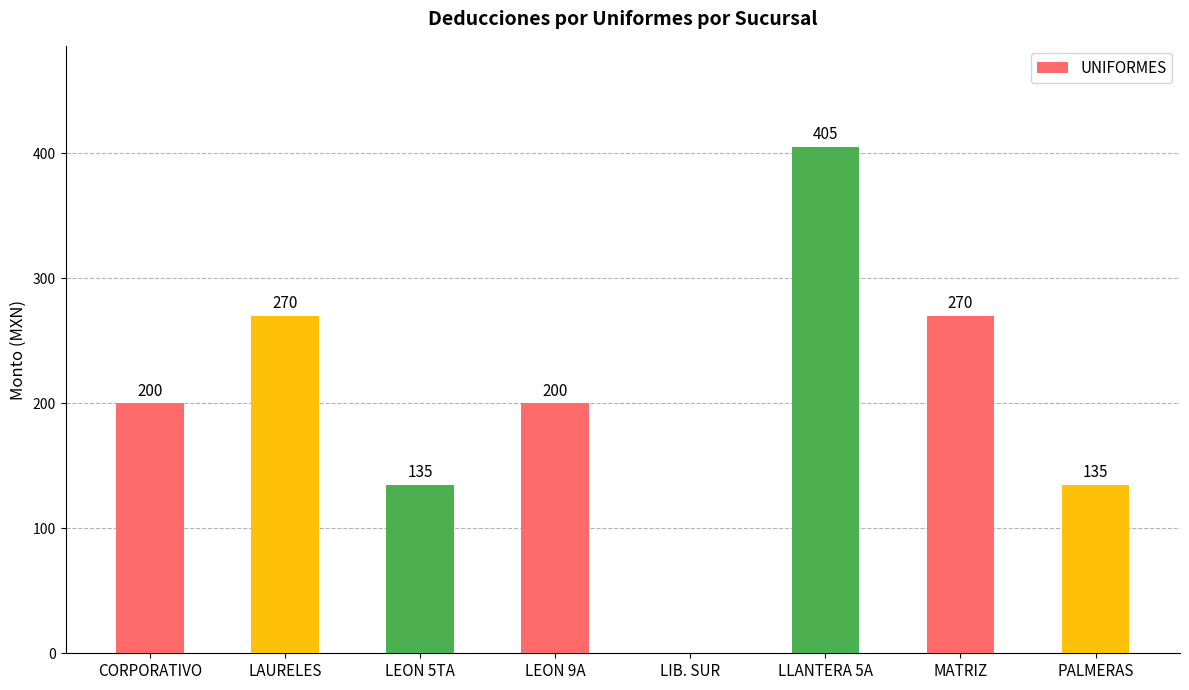

What is the change in value from LEON 9A to LLANTERA 5A?

+205